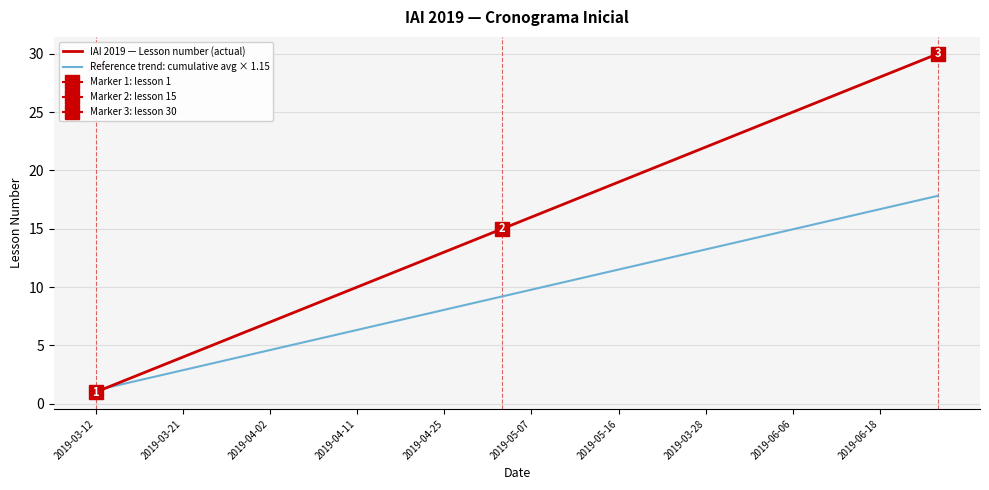

Is the value of Reference trend: cumulative avg × 1.15 at 29 greater than the value of IAI 2019 — Lesson number (actual) at 2019-05-16?

Yes